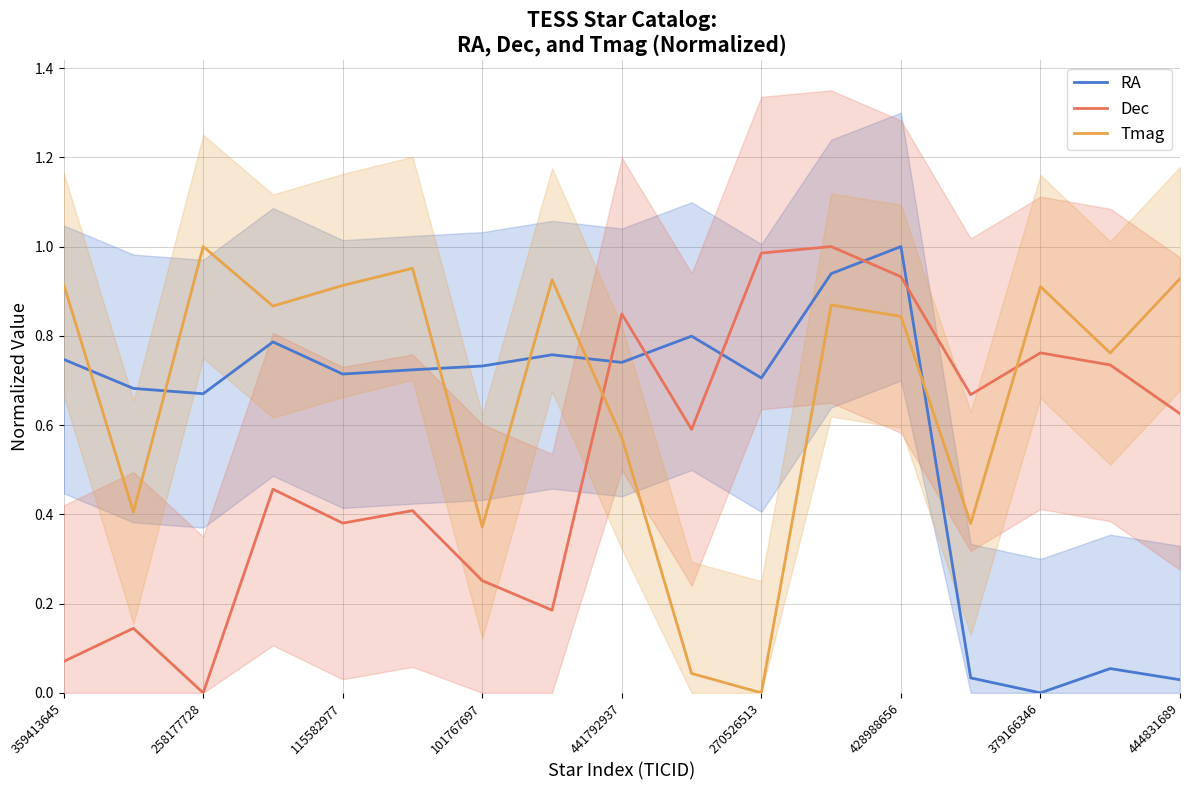

True or false: Dec has a value of 1.0 at 444831689.

False